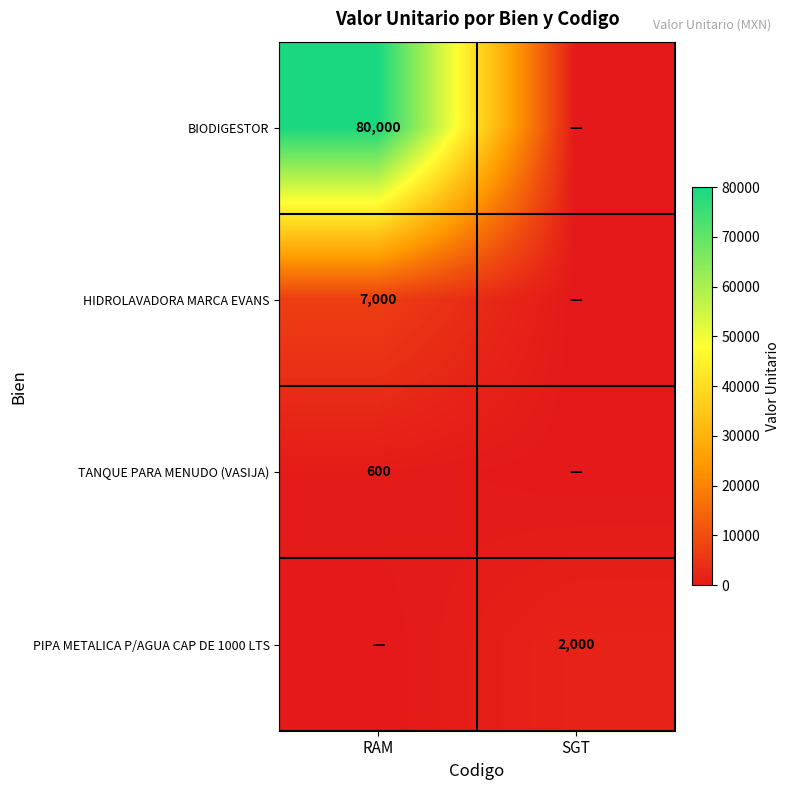

True or false: TANQUE PARA MENUDO (VASIJA) has a value of 351 at RAM.

False